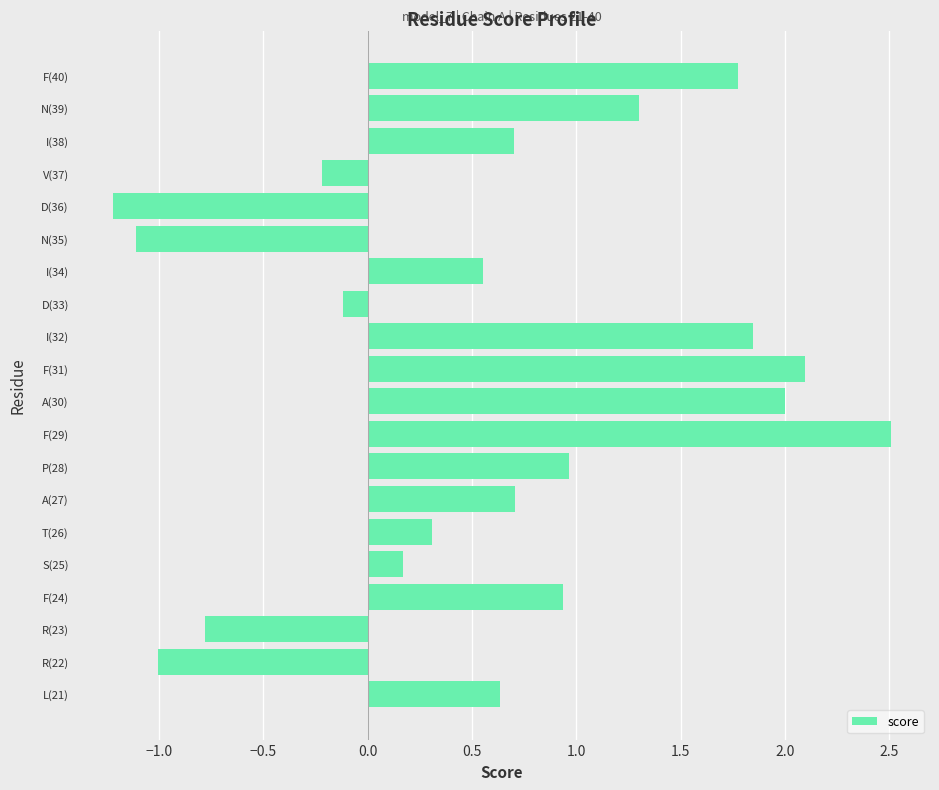

What is the change in value from I(34) to N(35)?

-1.7